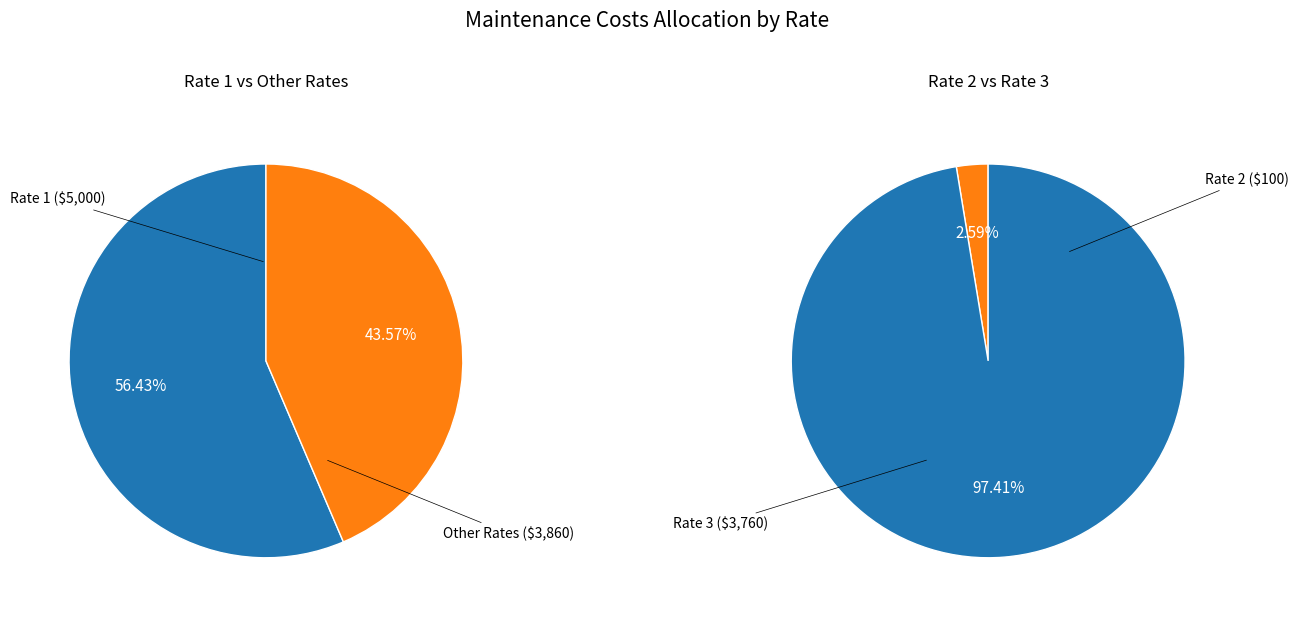

To the nearest percent, what portion does Rate 2 ($) represent?

1%